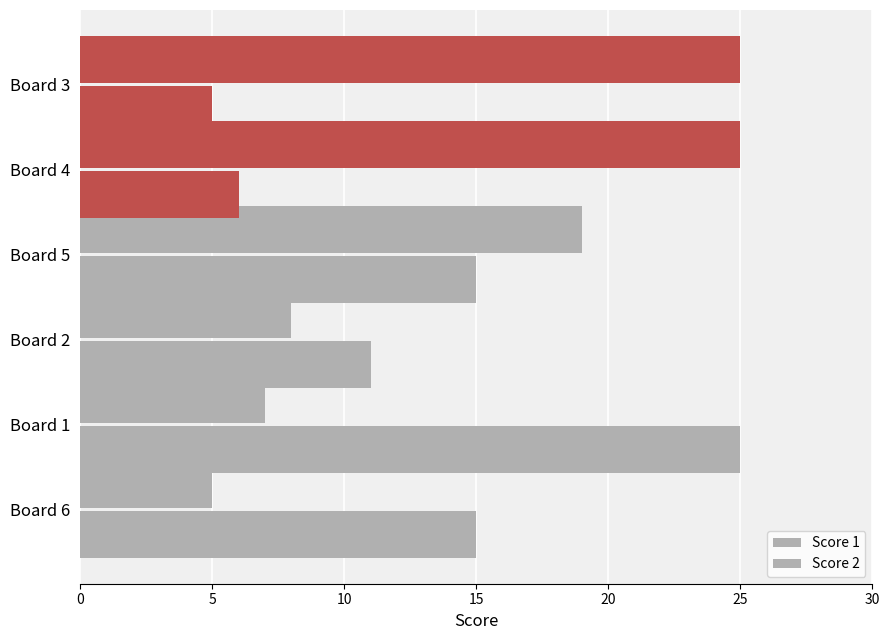

Are the bars grouped side by side (vs. stacked)?

Yes